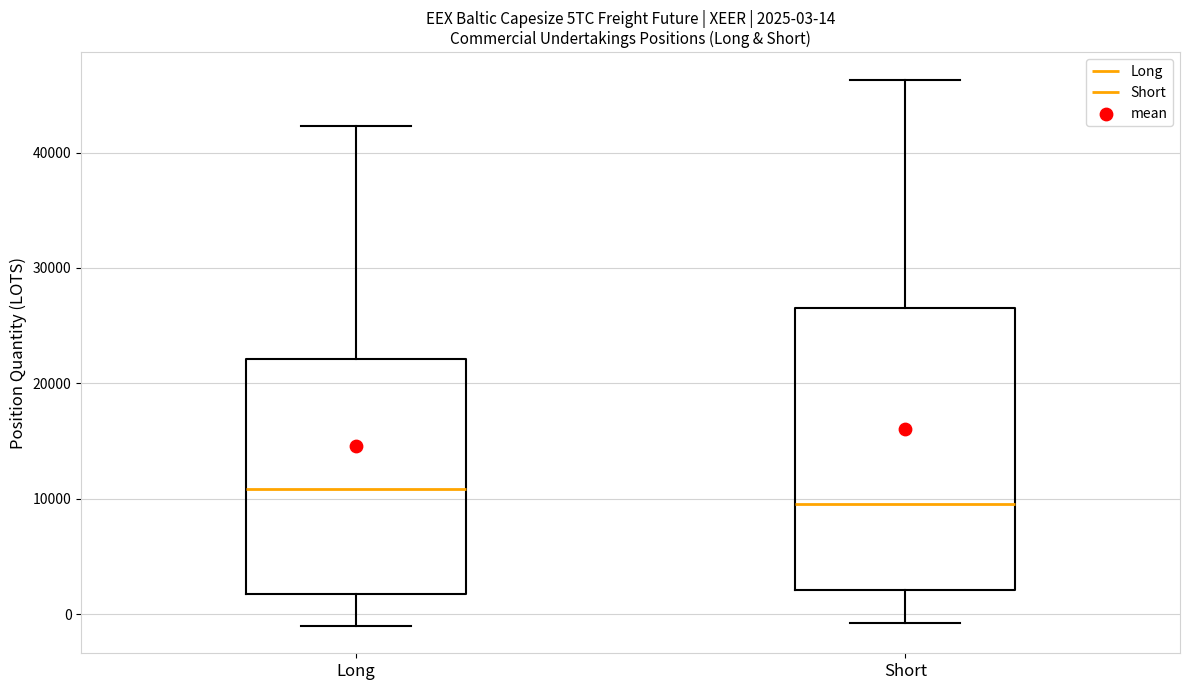

Comparing the boxes themselves (not the whiskers), which one is the tallest?

Short